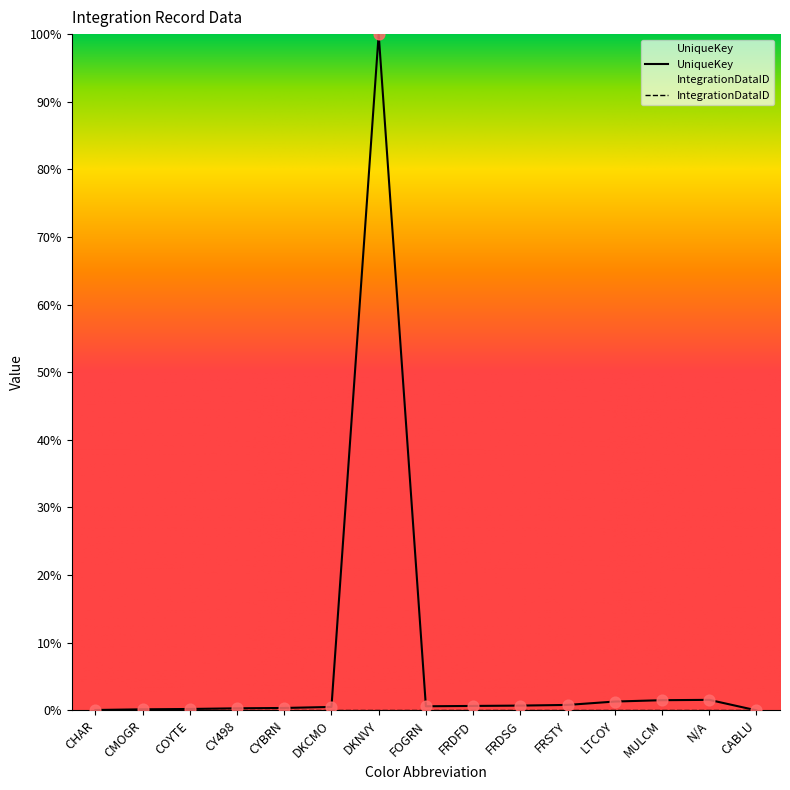

Between LTCOY and FRDFD, which is larger?

LTCOY